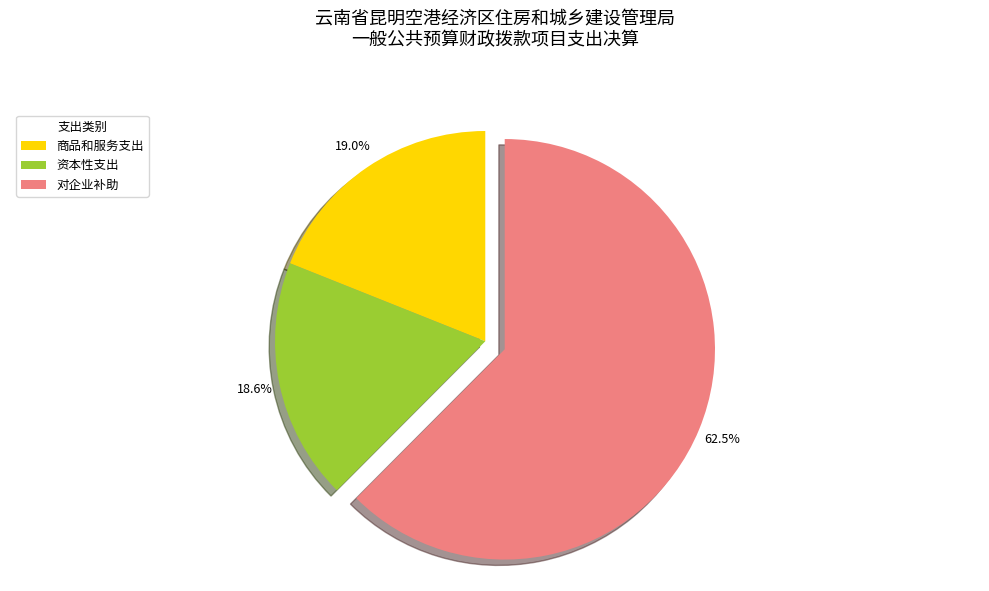

What is the ratio of the value at 商品和服务支出 to the value at 对企业补助?

0.3